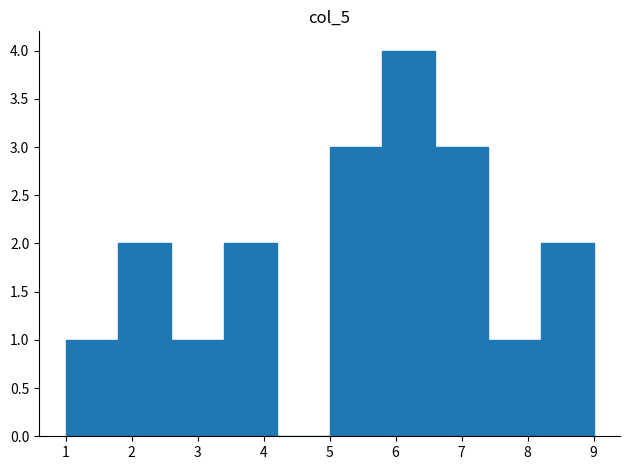

Over which range of the x-axis is the bar tallest?

5.8 to 6.6